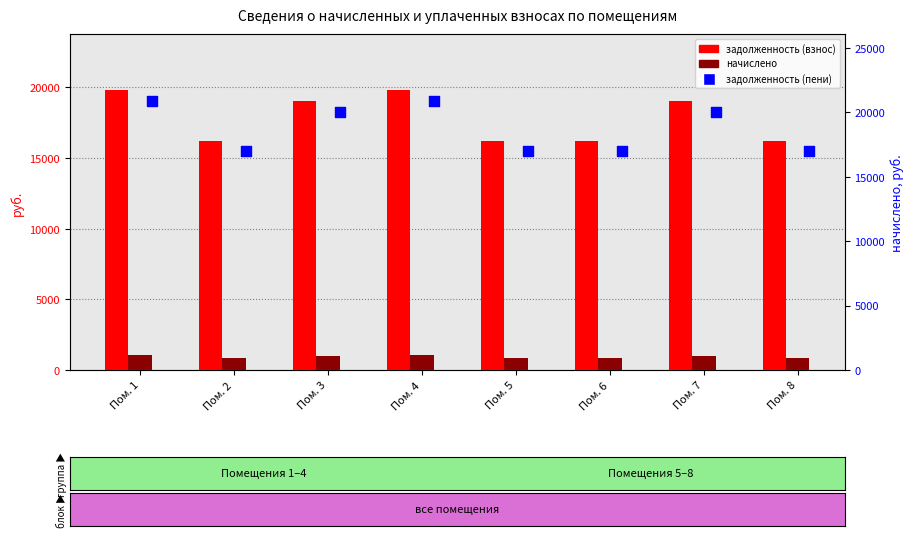

What is the total value across all series at Пом. 3?

40064.8